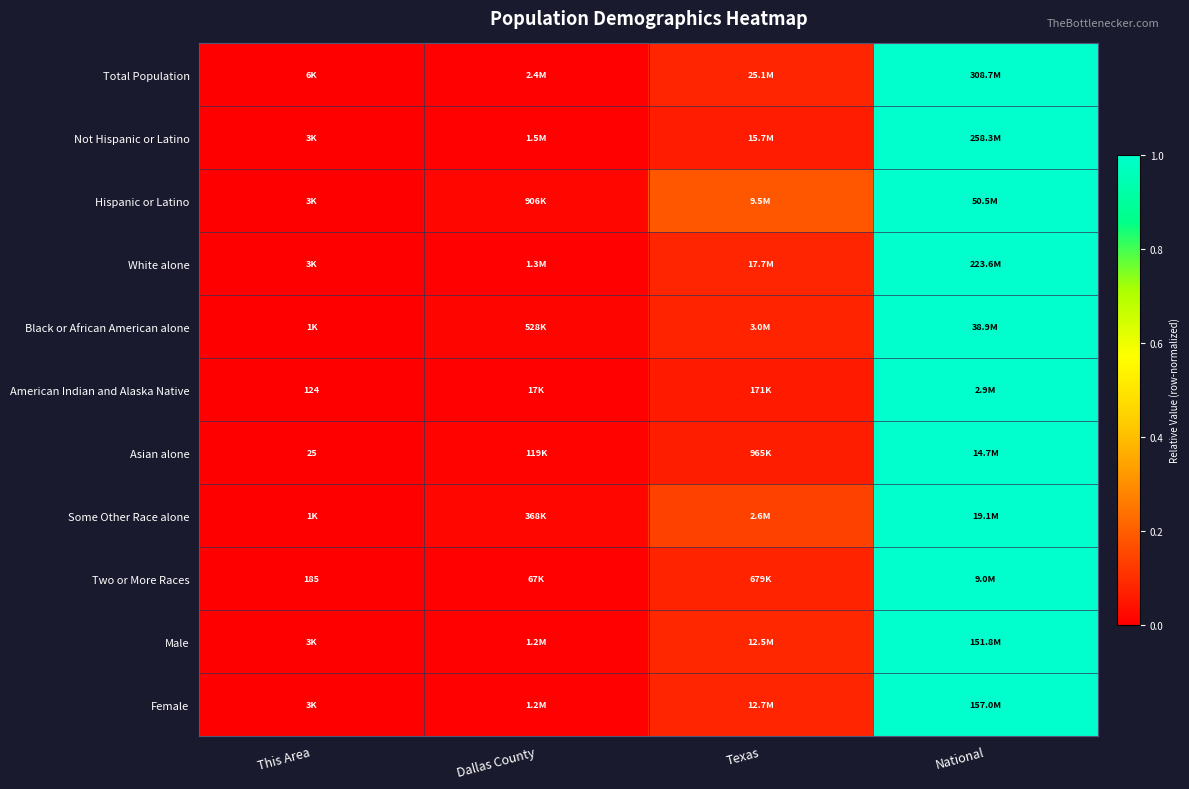

The value of Female at Dallas County is 0.0. True or false?

False